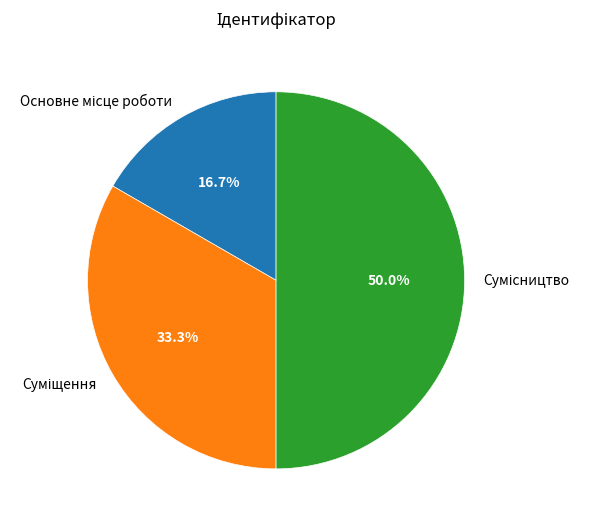

What is the change in value from Основне місце роботи to Суміщення?

+1